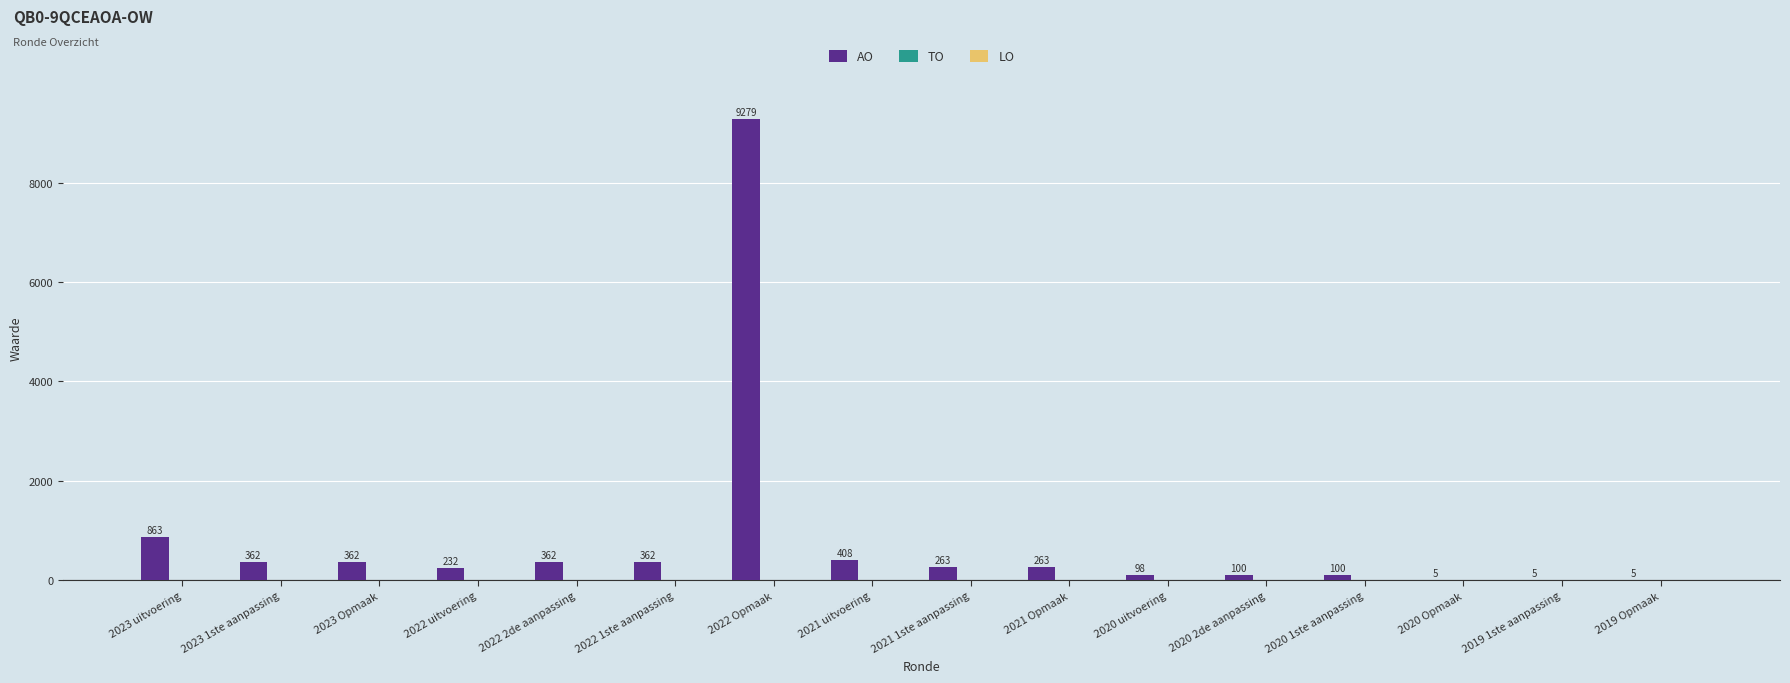

What is the greatest value displayed?

9279